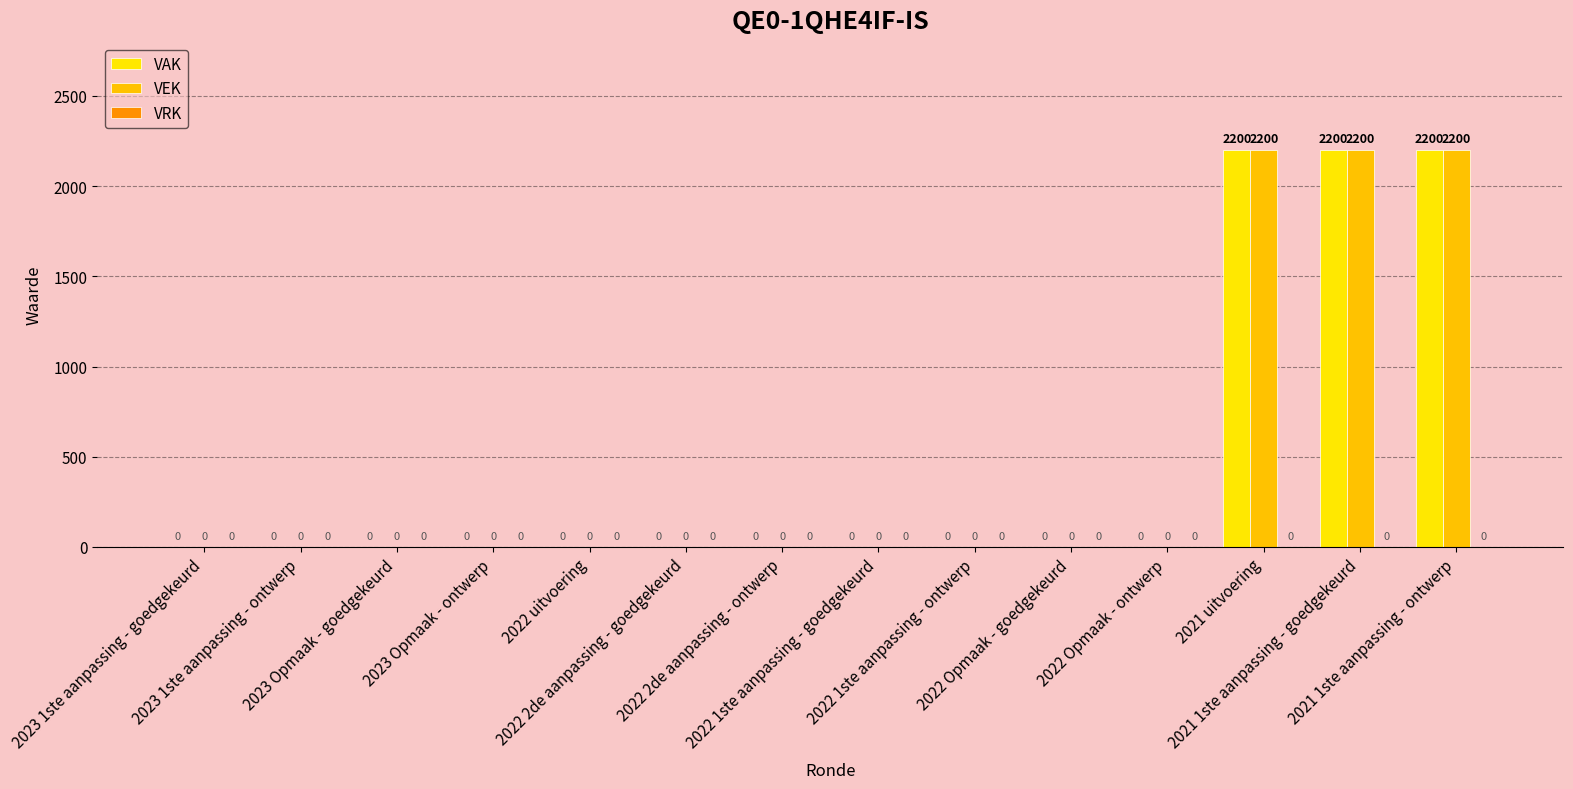

How many positive values does the VAK series have?

3